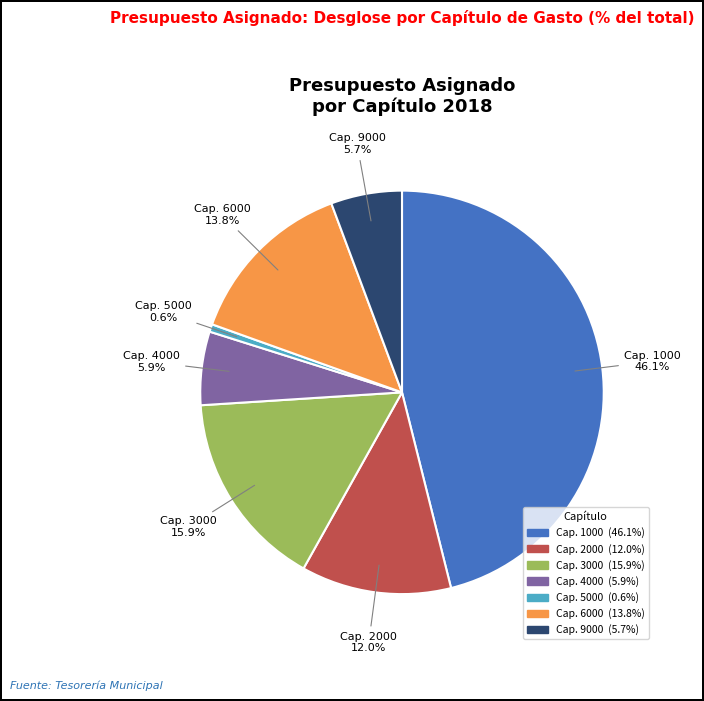

Is there a majority slice in this chart?

No